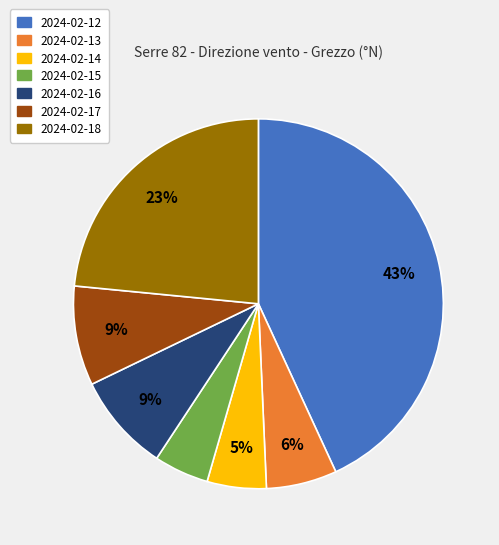

To the nearest percent, what portion does 2024-02-18 represent?

23%